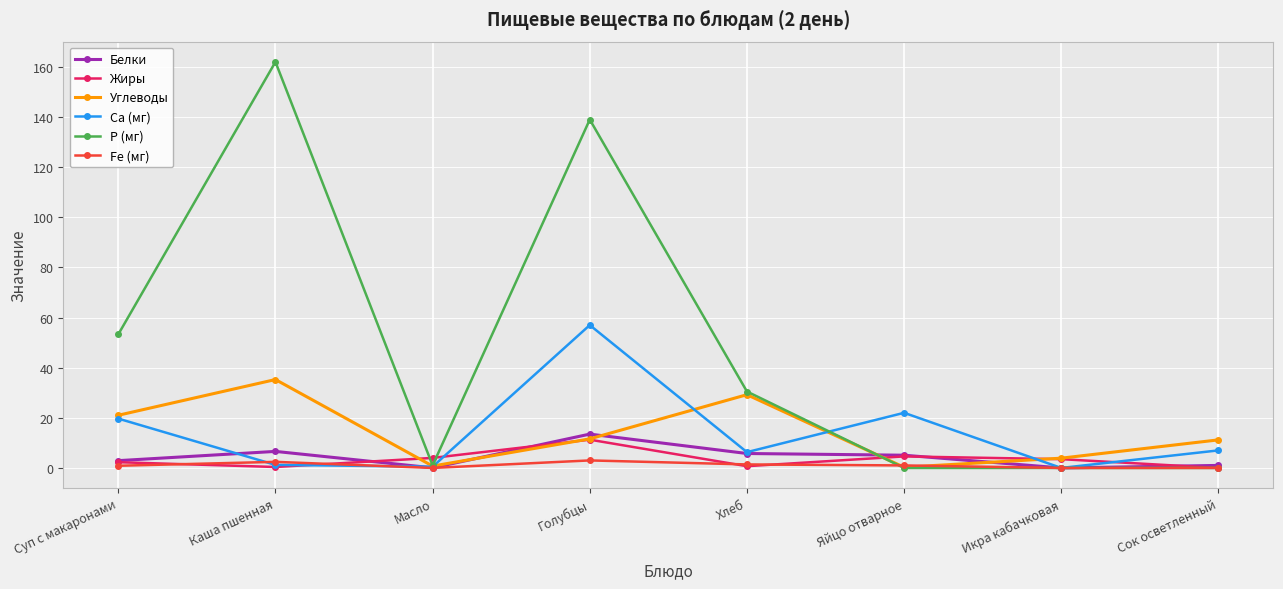

What is the maximum value shown in the chart?

162.0